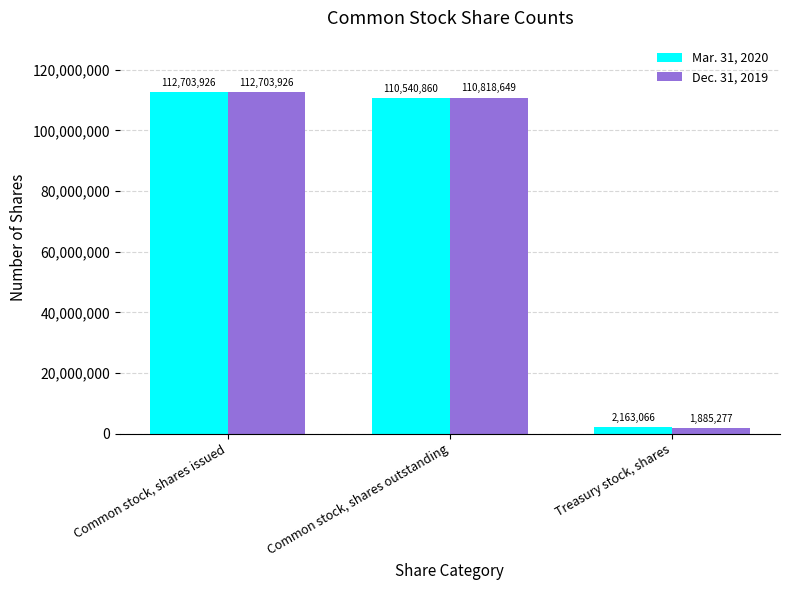

What is the average value of the Mar. 31, 2020 series?

75135951